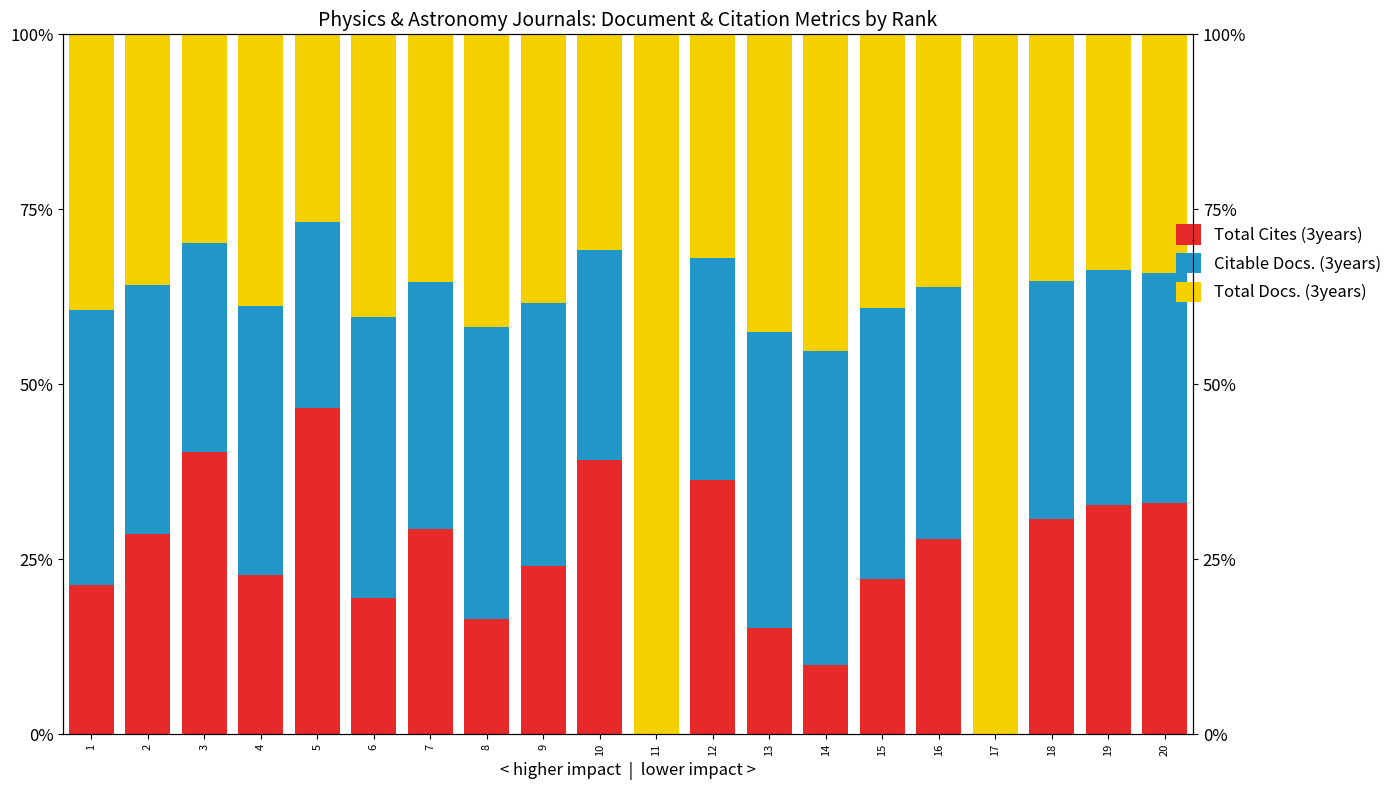

List the series in order of their overall mean, lowest first.

Total Cites (3years), Citable Docs. (3years), Total Docs. (3years)